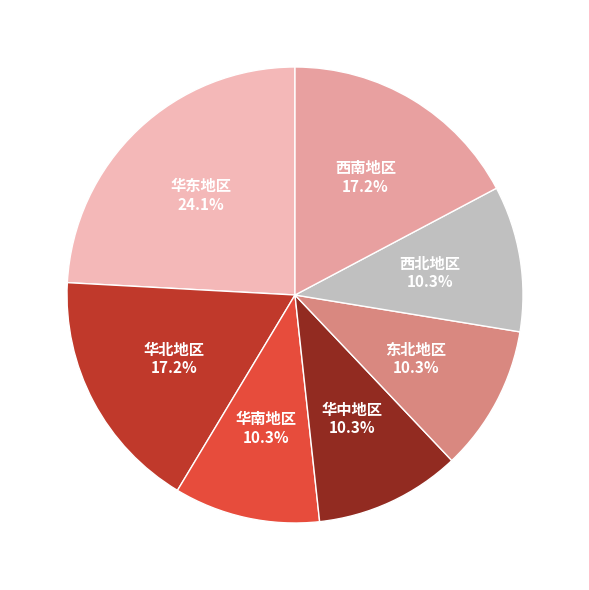

How many slices are in this pie chart?

7